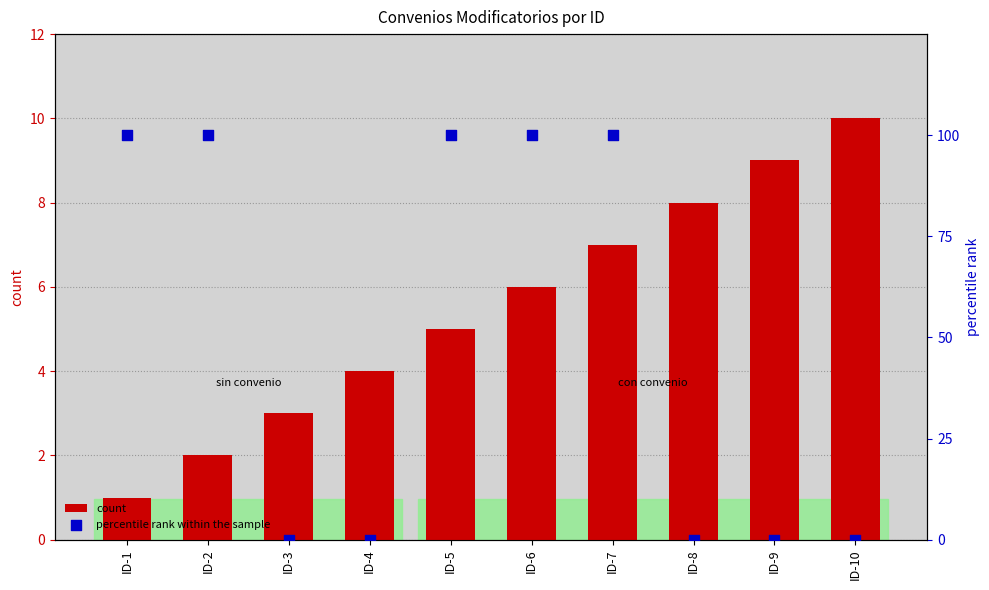

Which series has the largest total across all categories?

percentile rank within the sample